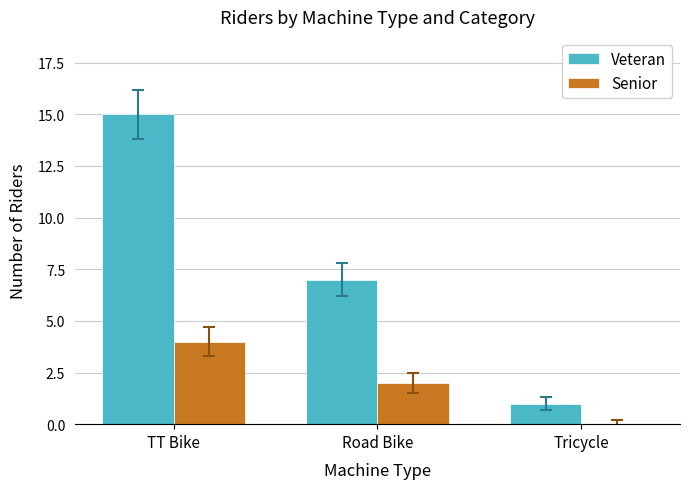

What is the total value across all series at Tricycle?

1